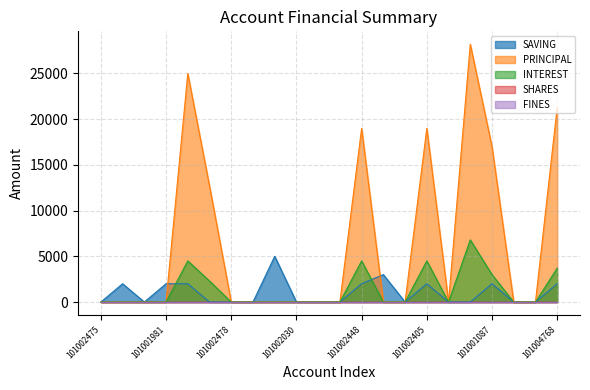

Which label corresponds to the largest value in the chart?

101001085